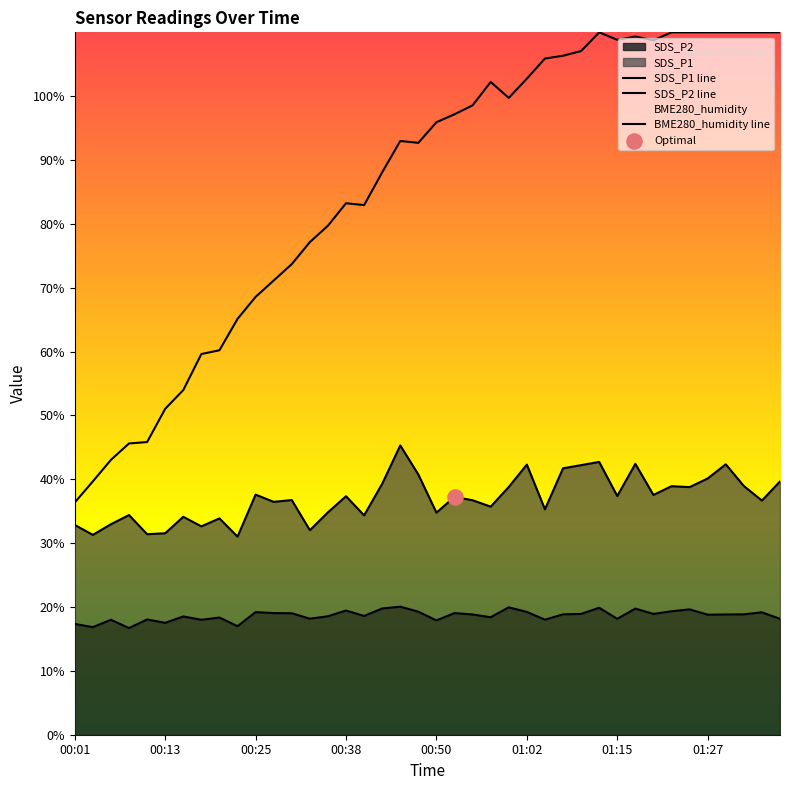

What is the total value across all series at 00:20?

112.4